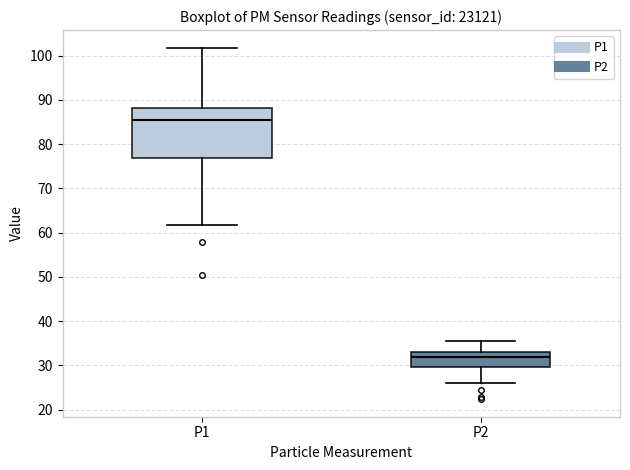

Which box has the lowest median line?

P2